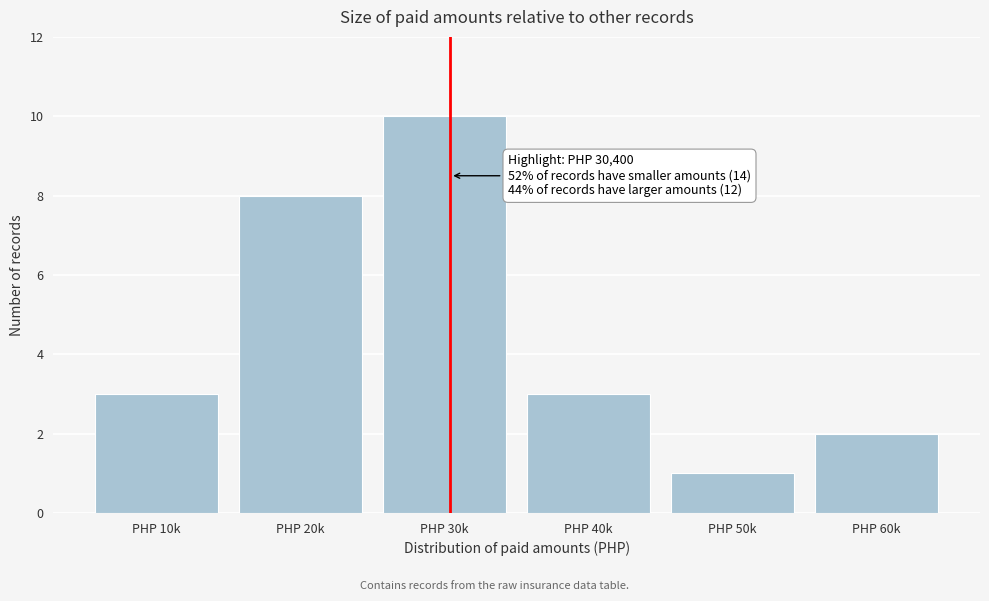

Reading left to right, what are all the values shown in this chart?

3	8	10	3	1	2